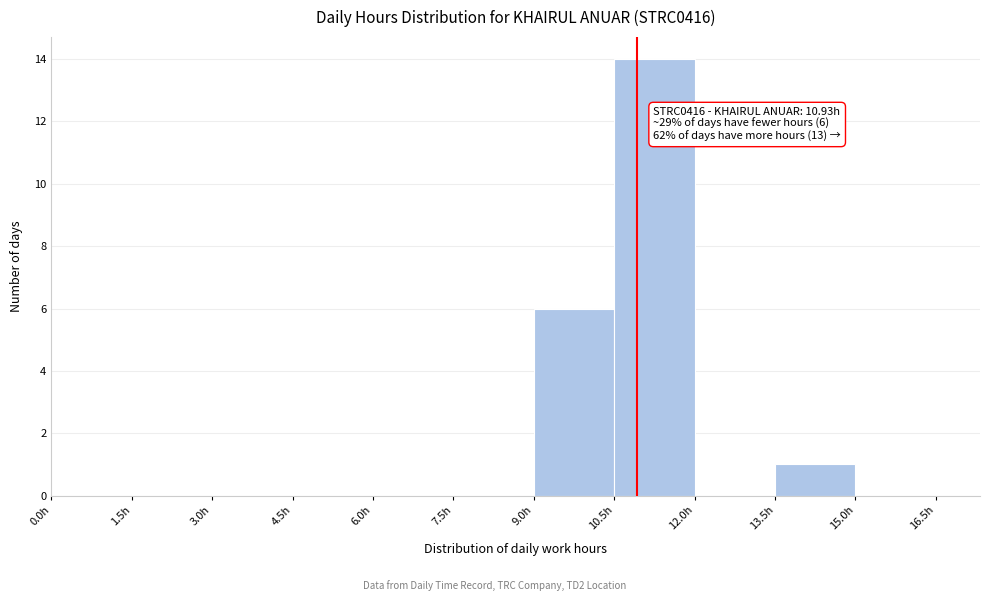

Which range on the x-axis has the tallest bar?

10.5 to 12.0